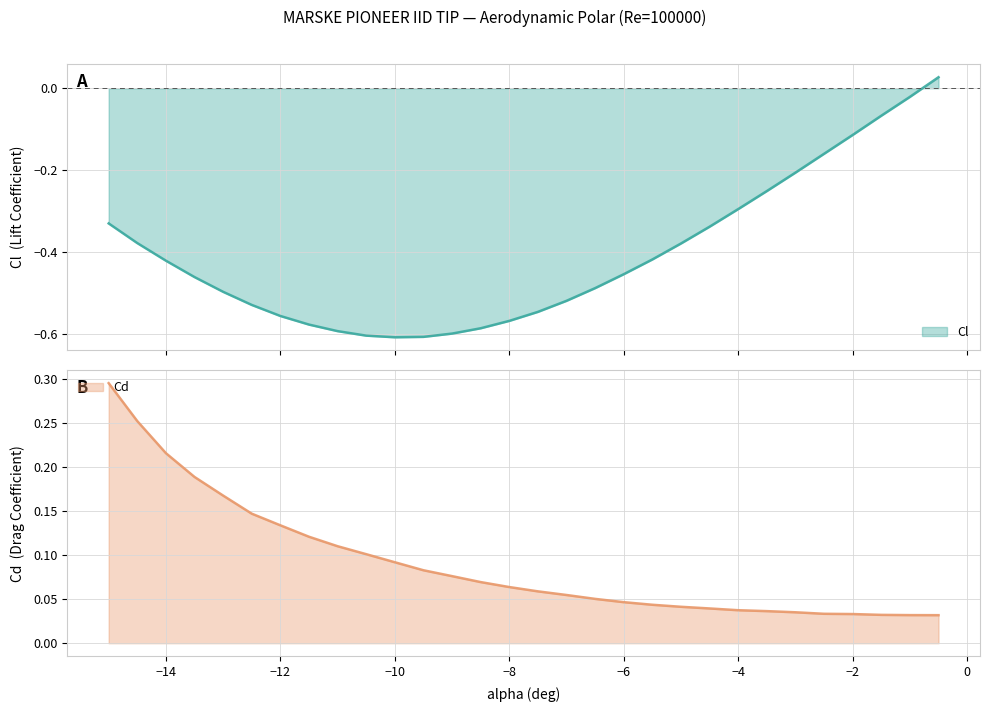

What is the label of the 15th point from the left?

-8